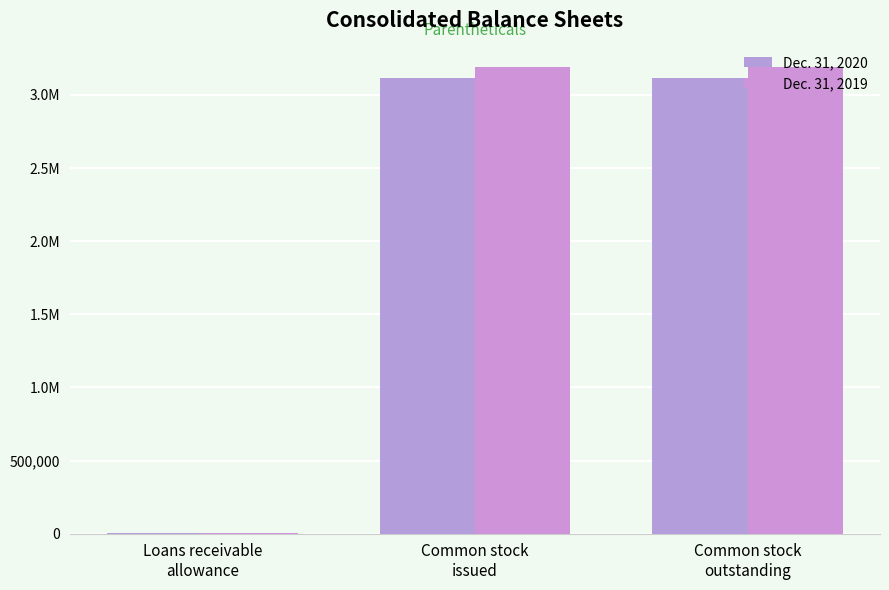

The value of Dec. 31, 2019 at Common stock
outstanding is 1397480. True or false?

False